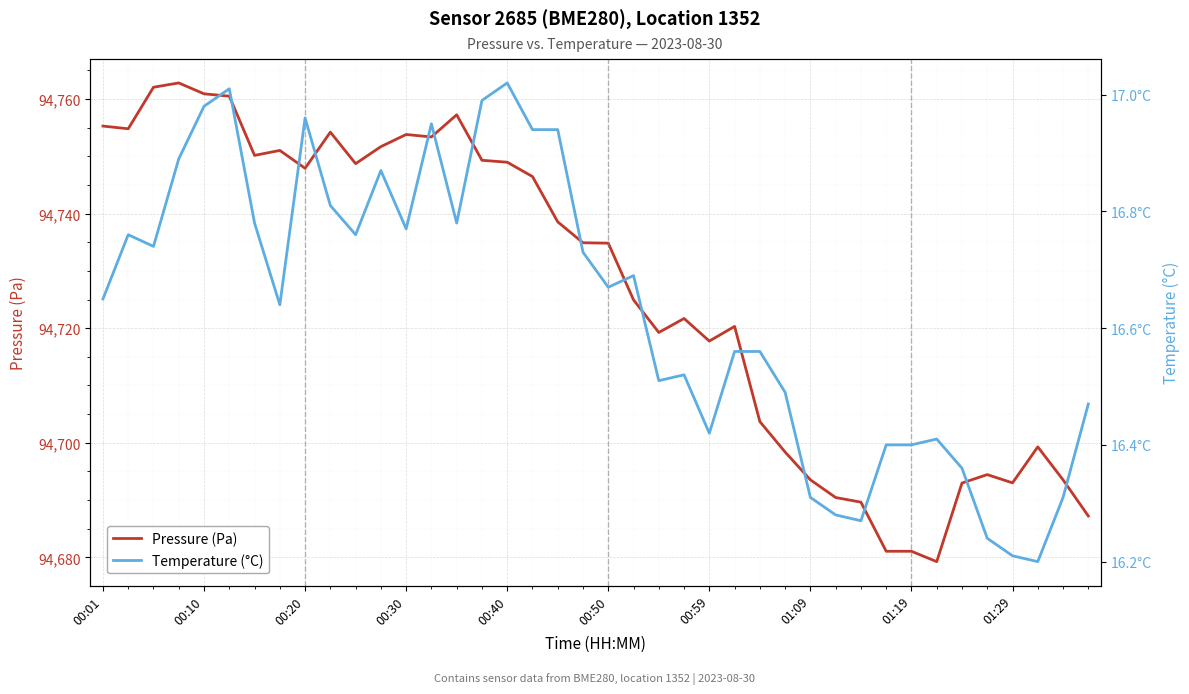

Reading right to left, extract all data points from this chart.

Pressure (Pa): 94687.2	94693.5	94699.3	94693.0	94694.4	94693.0	94679.2	94681.1	94681.1	94689.6	94690.4	94693.5	94698.4	94703.7	94720.3	94717.8	94721.7	94719.2	94724.9	94734.8	94734.9	94738.6	94746.5	94749.0	94749.3	94757.2	94753.4	94753.8	94751.7	94748.7	94754.2	94747.9	94751.0	94750.2	94760.5	94760.9	94762.8	94762.1	94754.8	94755.3
Temperature (°C): 16.5	16.3	16.2	16.2	16.2	16.4	16.4	16.4	16.4	16.3	16.3	16.3	16.5	16.6	16.6	16.4	16.5	16.5	16.7	16.7	16.7	16.9	16.9	17.0	17.0	16.8	16.9	16.8	16.9	16.8	16.8	17.0	16.6	16.8	17.0	17.0	16.9	16.7	16.8	16.6